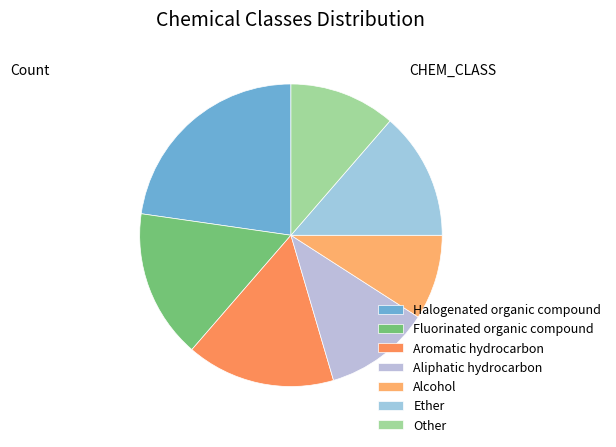

Which slice is the largest?

Halogenated organic compound